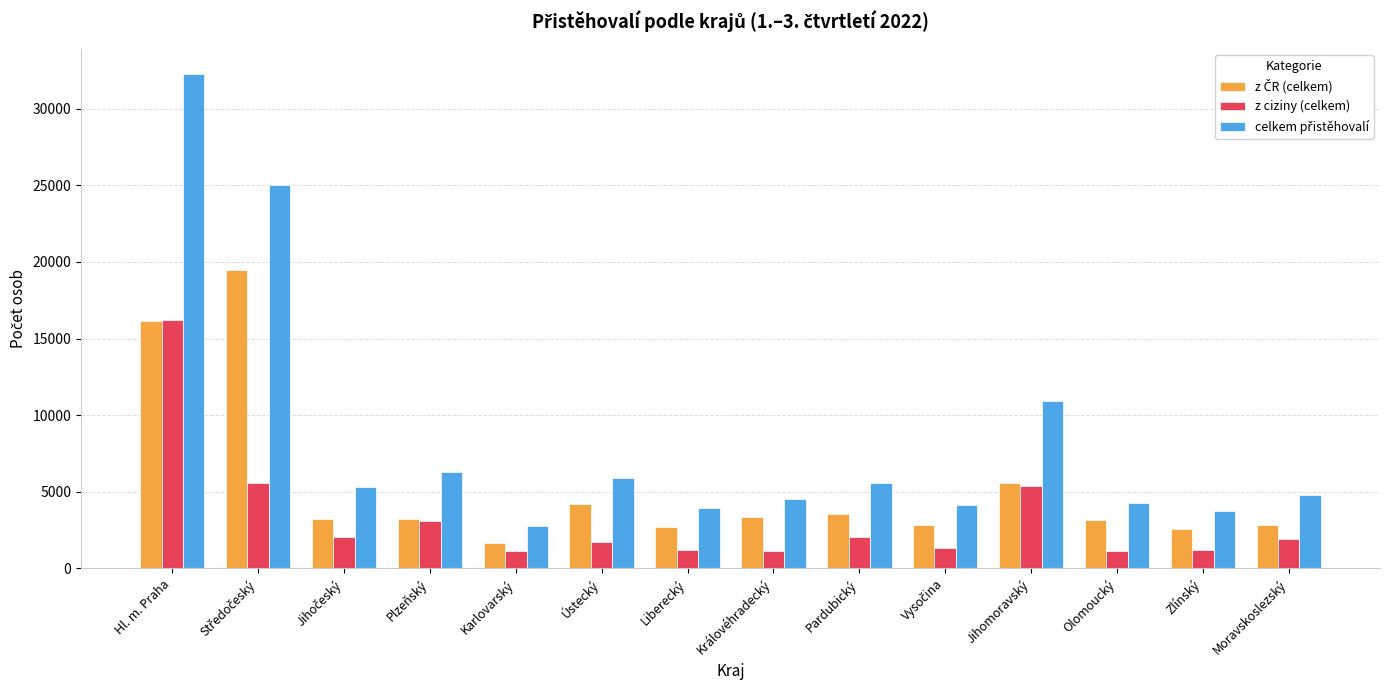

At which category does the chart reach its peak across all series?

Hl. m. Praha